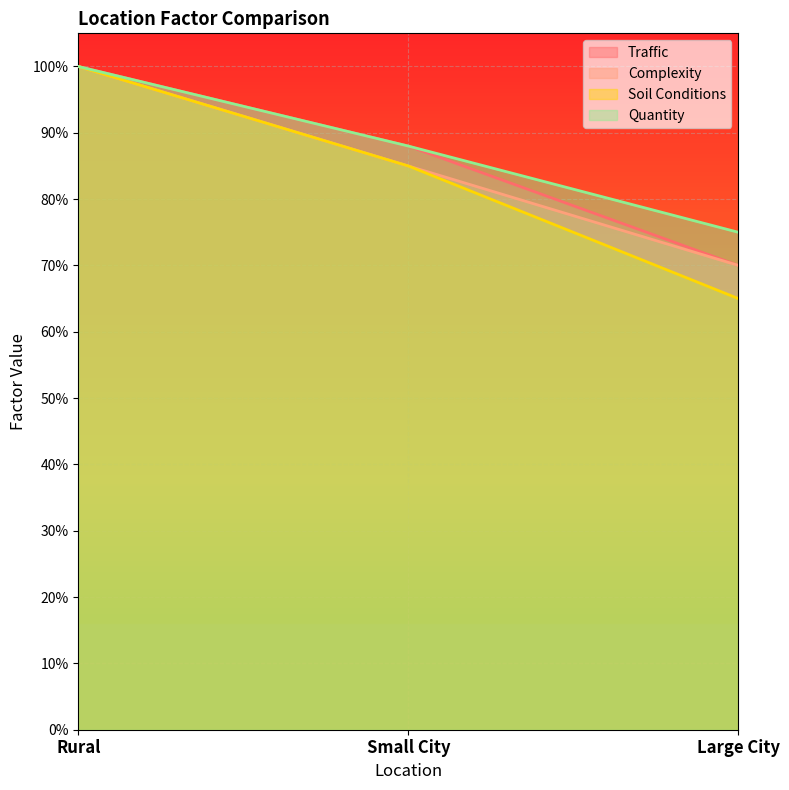

Rank the series at Rural from highest to lowest value.

Traffic, Complexity, Soil Conditions, Quantity